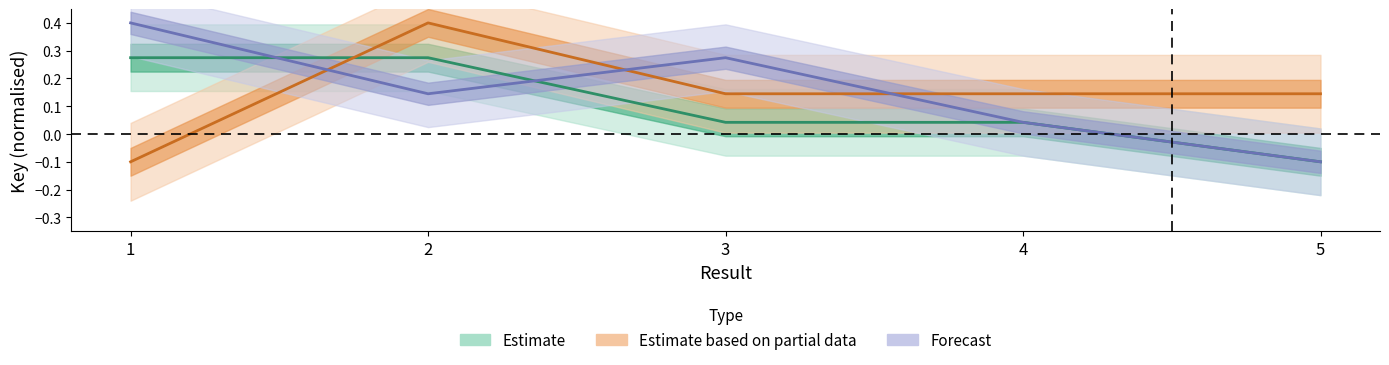

What is the sum of the Forecast values at 1 and 5?

0.3